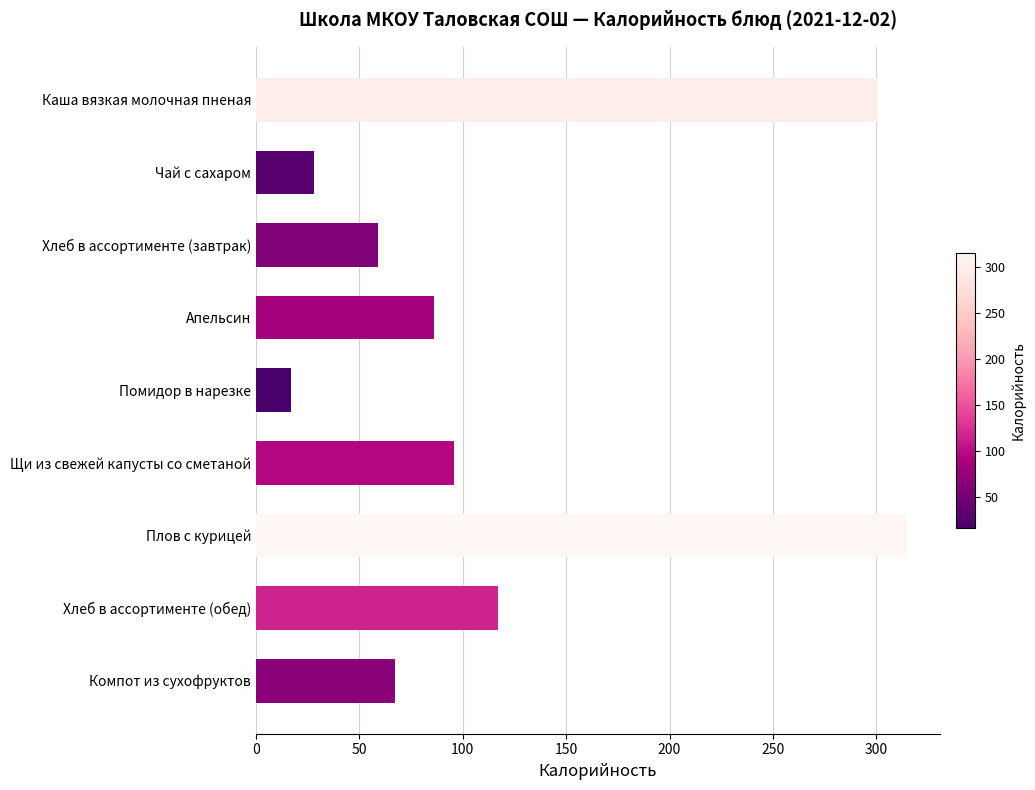

What is the change in value from Помидор в нарезке to Компот из сухофруктов?

+50